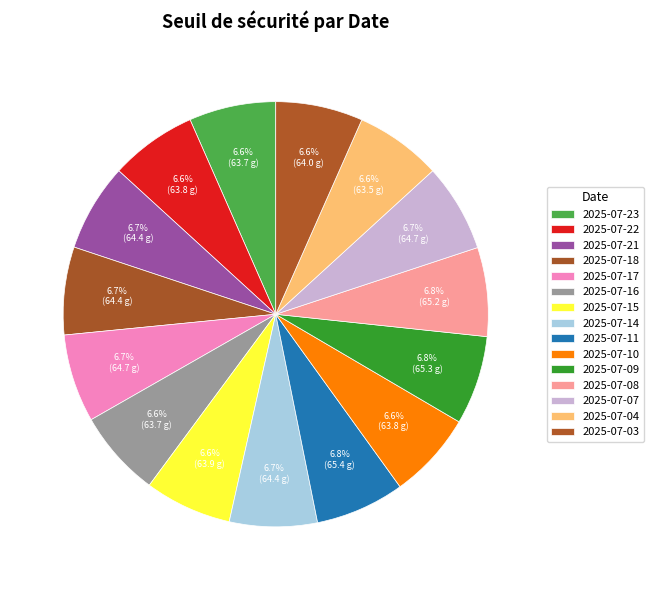

Count the number of slices in the pie.

15